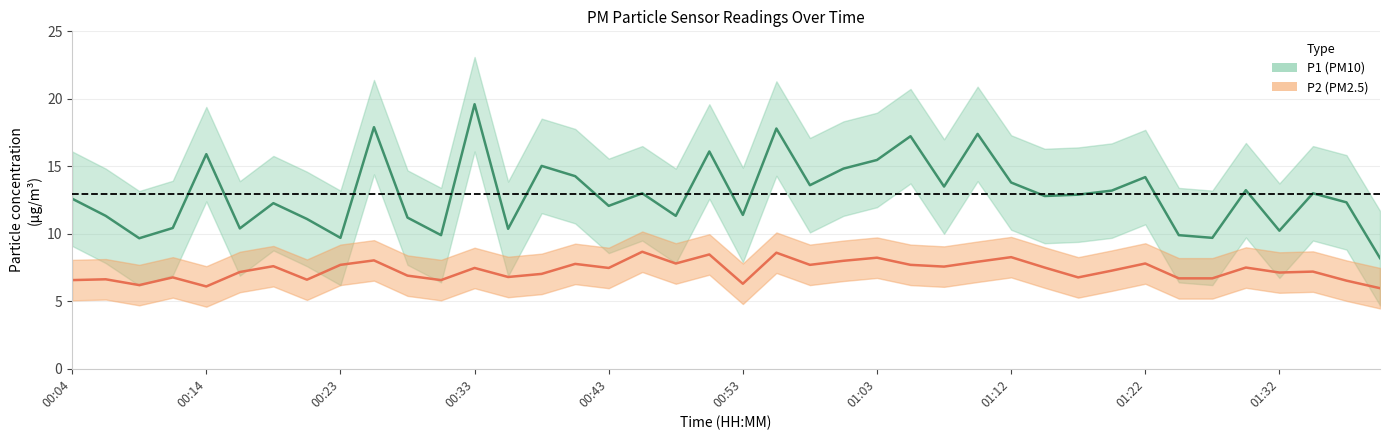

Is the value of P1 at 00:31 greater than the value of P2 at 00:43?

Yes